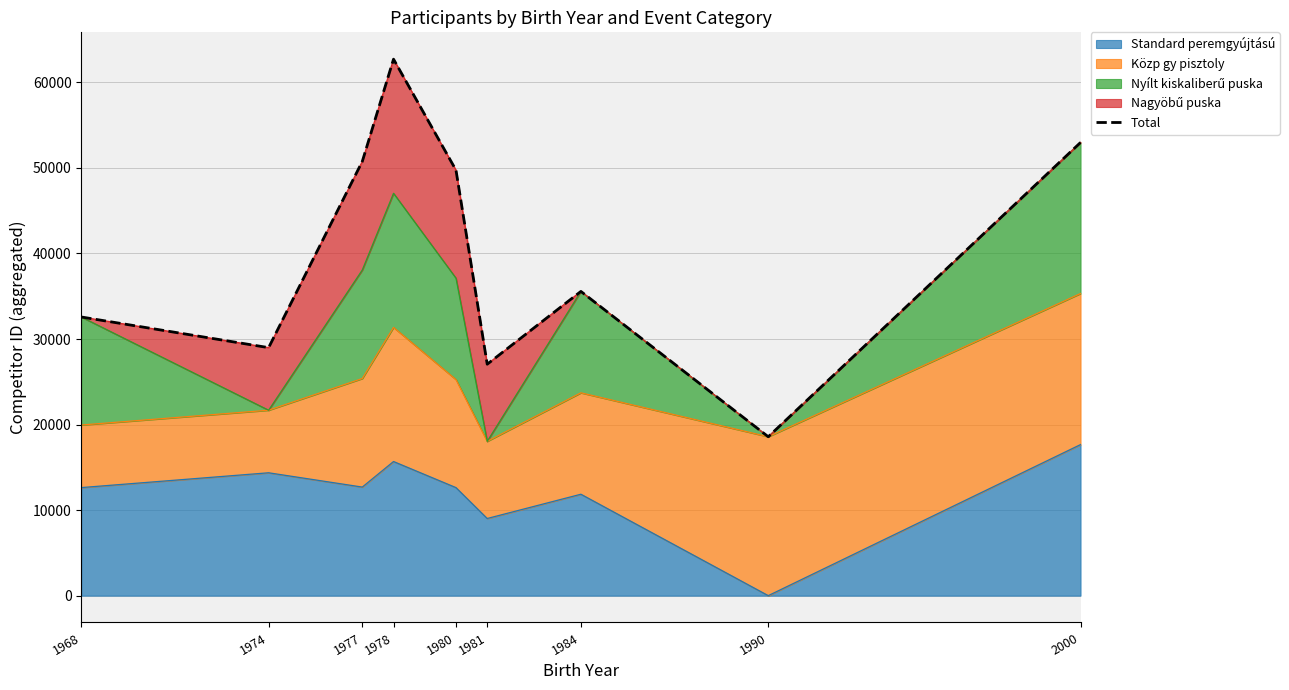

Where is the data nearest to the value 40645?

1984